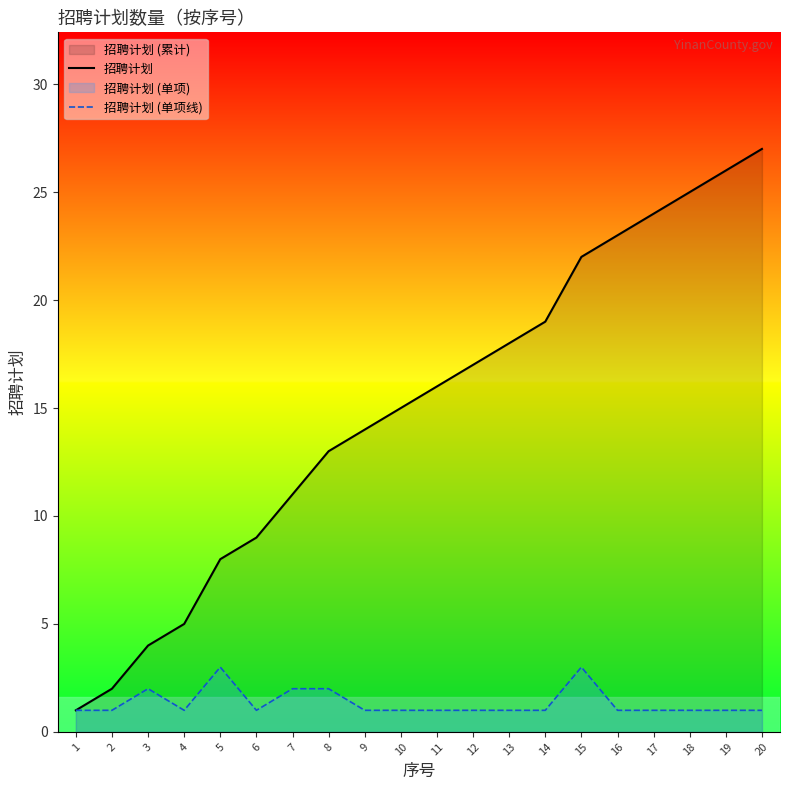

Which has a higher value, 8 or 15?

15